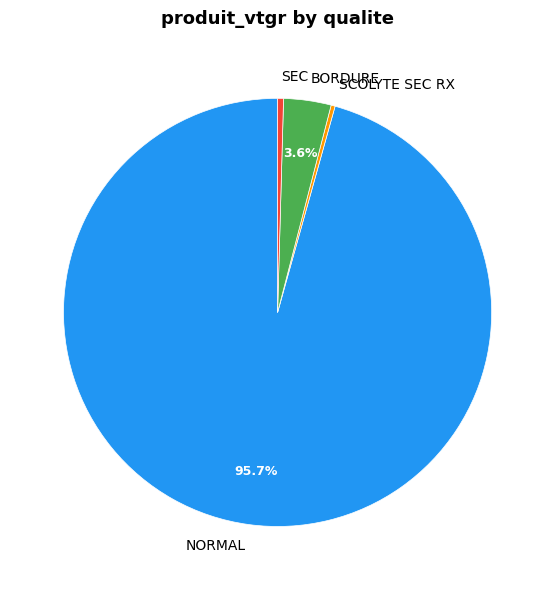

Which category has the biggest portion of the pie?

NORMAL